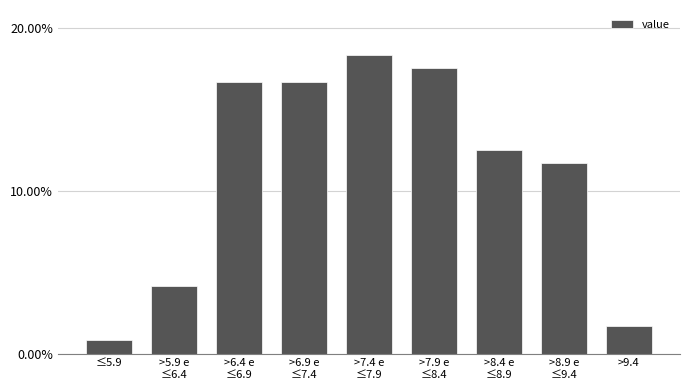

Reading left to right, list all the values displayed in this chart.

0.8	4.2	16.7	16.7	18.3	17.5	12.5	11.7	1.7